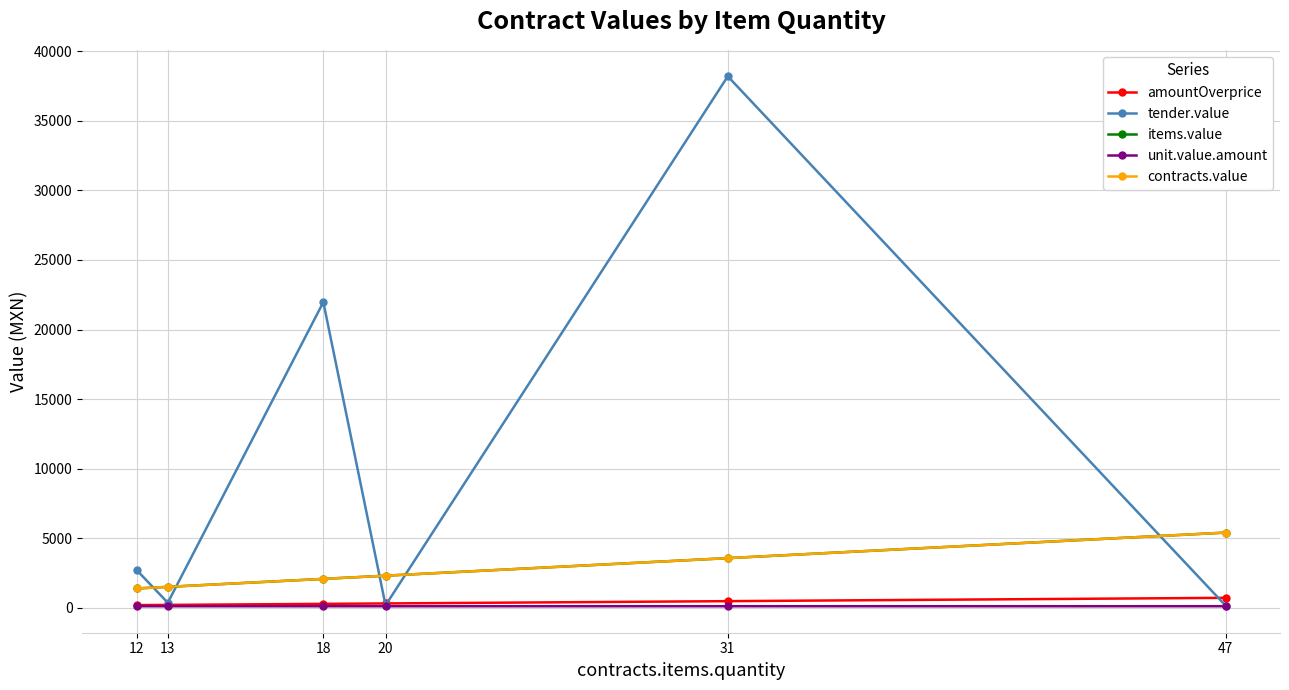

Which category has the lowest value in the amountOverprice series?

12